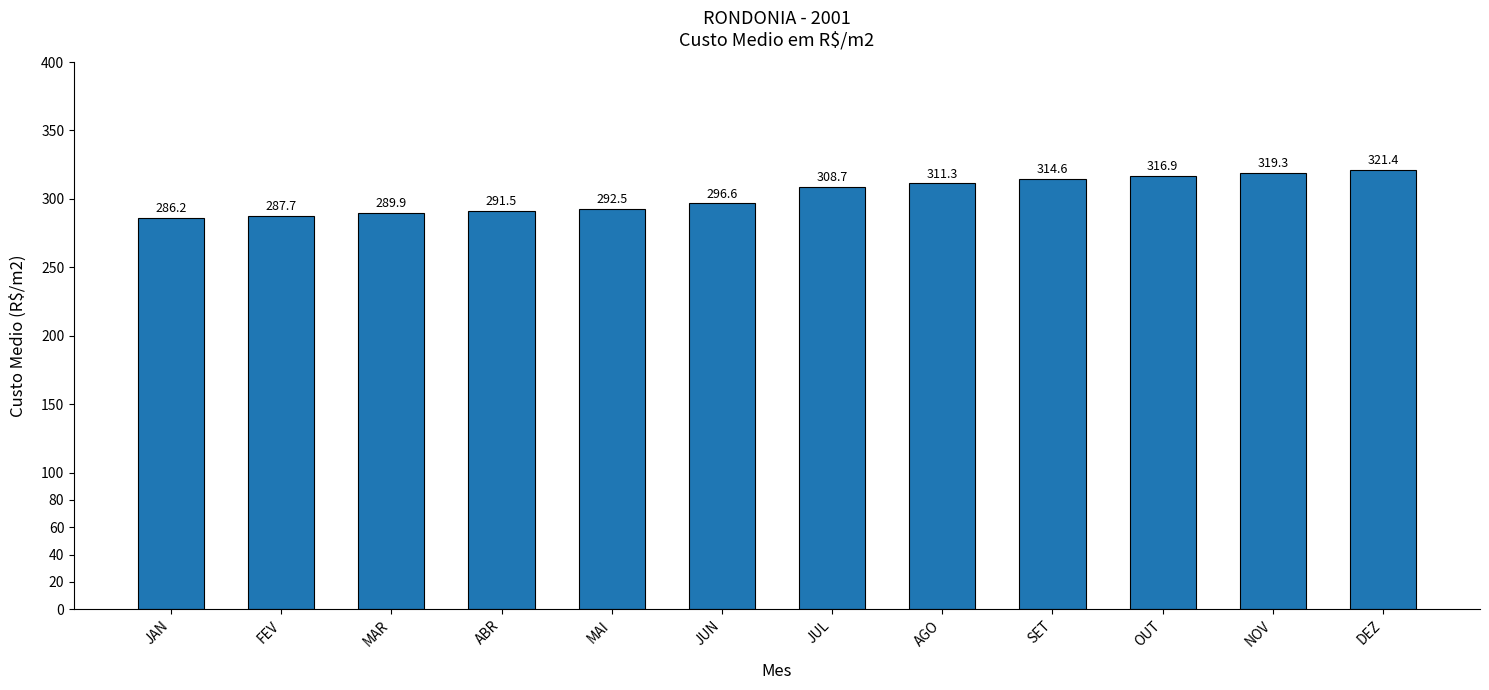

What is the change in value from JAN to AGO?

+25.1